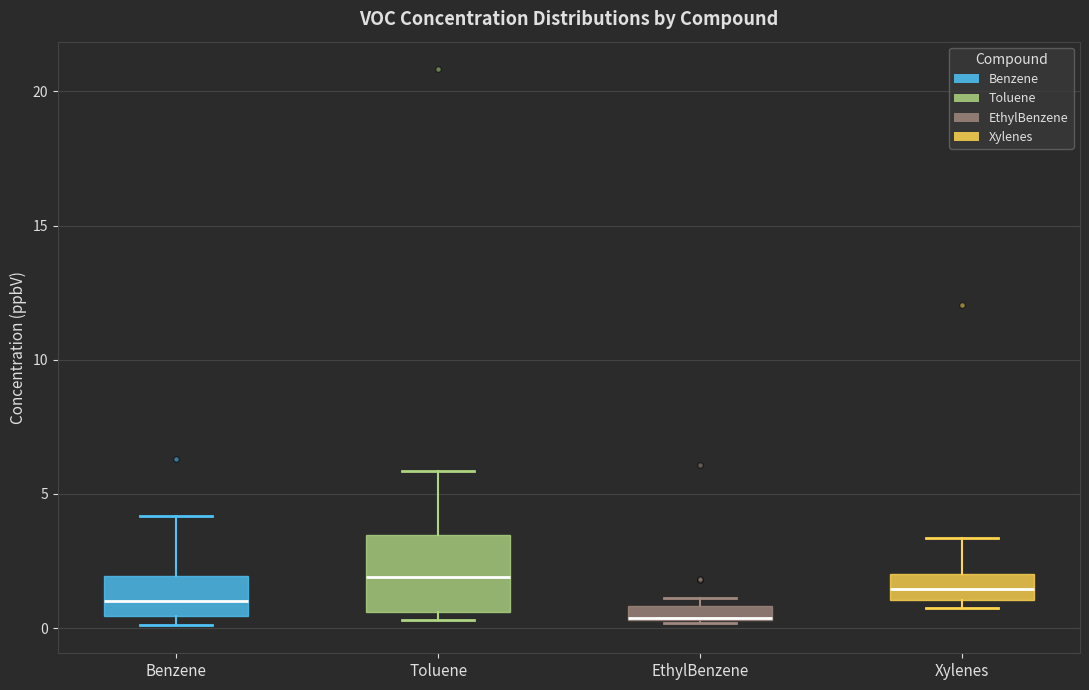

Which box is the tallest, from its lower edge to its upper edge?

Toluene